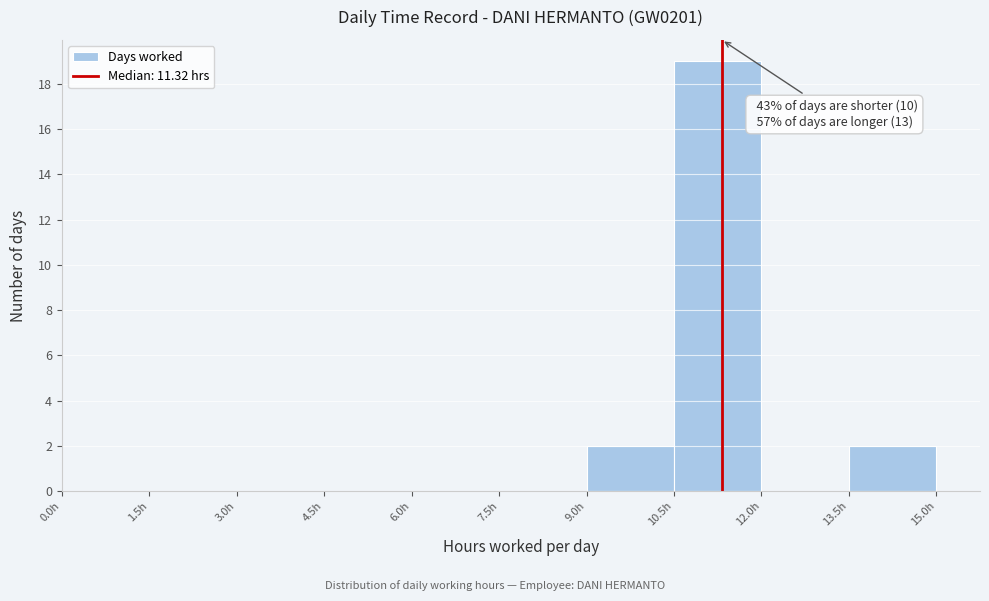

Which range on the x-axis has the tallest bar?

10.5 to 12.0